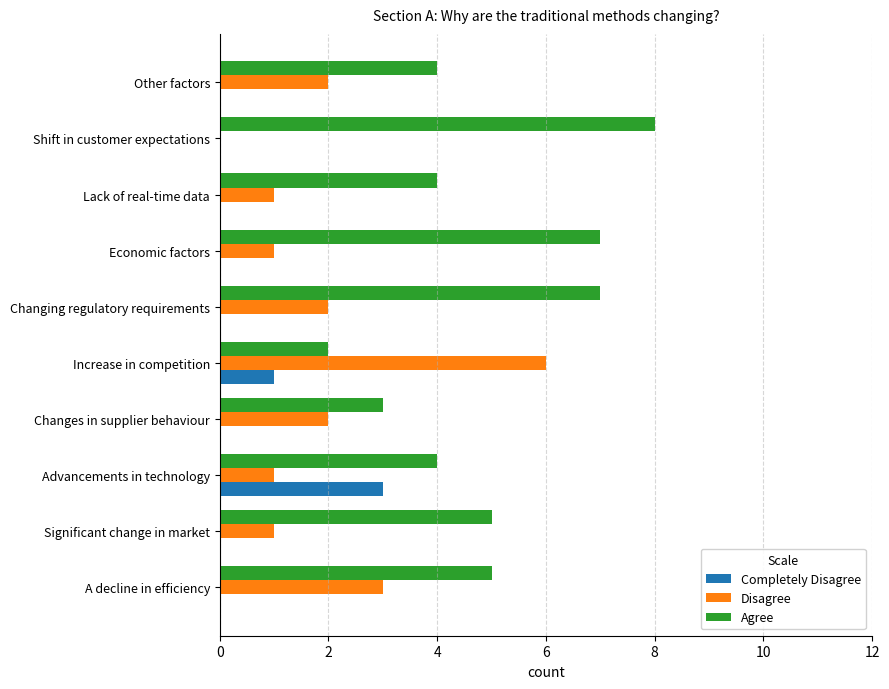

Which series has the largest total across all categories?

Agree